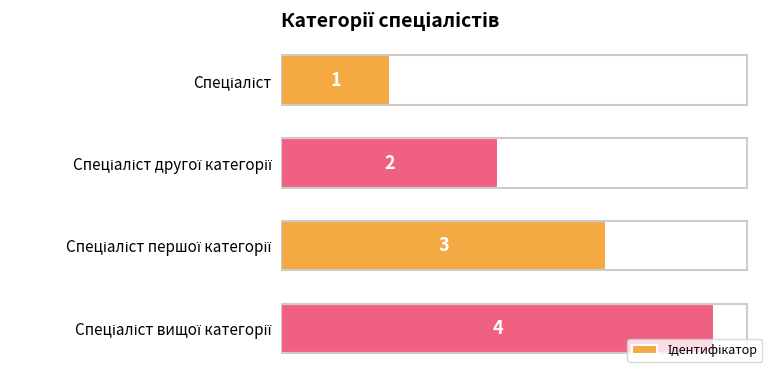

What is the sum of all values?

10